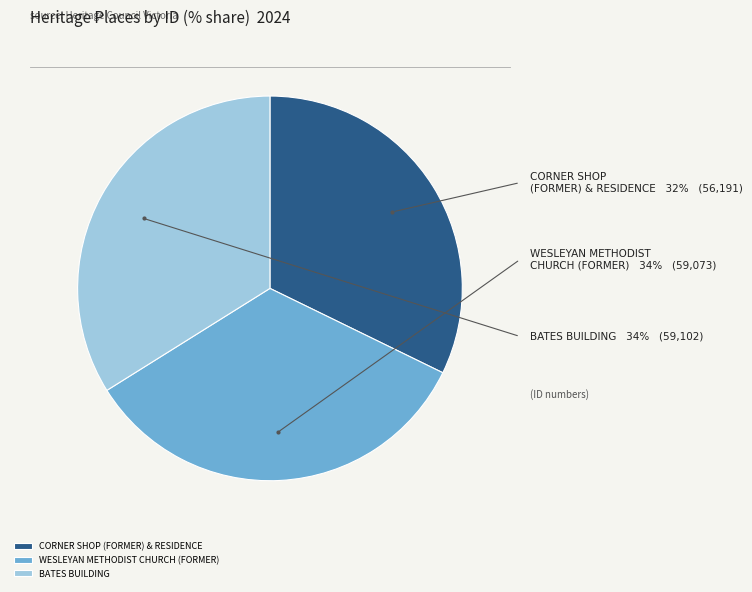

Between CORNER SHOP (FORMER) & RESIDENCE and BATES BUILDING, which is larger?

BATES BUILDING